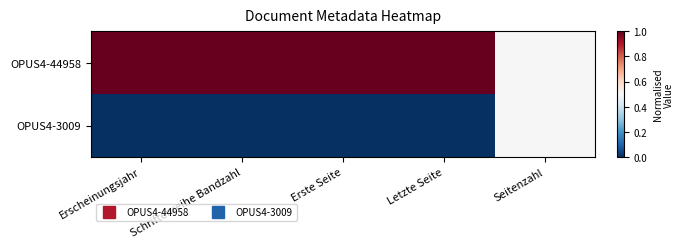

Which series has the largest total across all categories?

OPUS4-44958